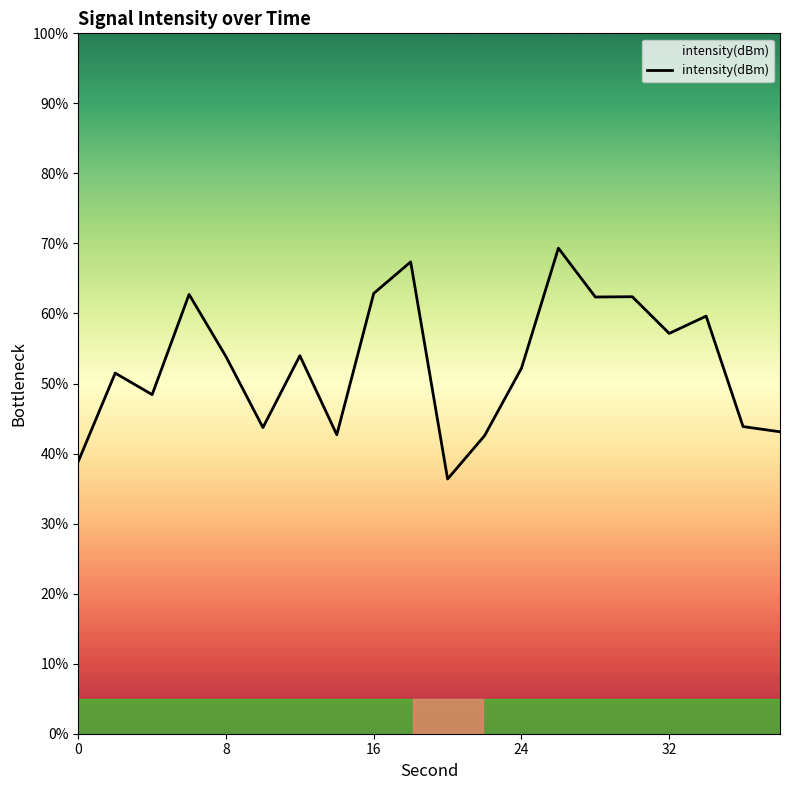

What is the greatest value displayed?

69.3